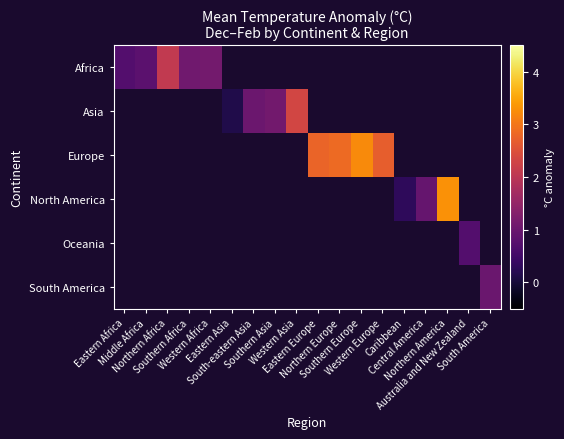

Which series changed the most between Caribbean and Central America?

North America